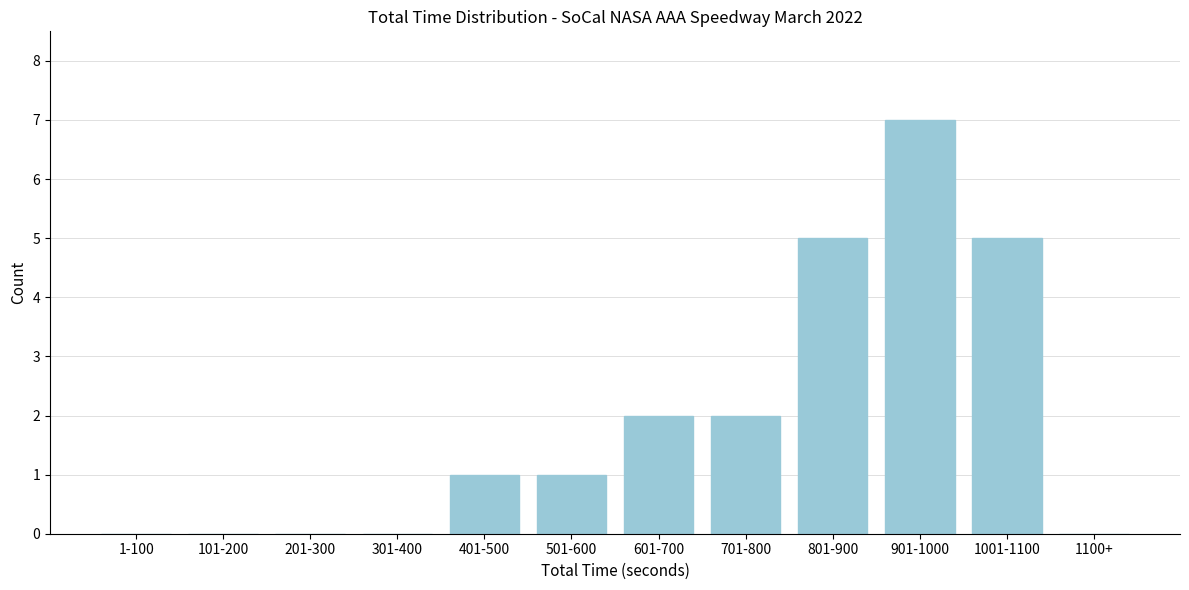

Reading left to right, extract all data points from this chart.

1-100=0	101-200=0	201-300=0	301-400=0	401-500=1	501-600=1	601-700=2	701-800=2	801-900=5	901-1000=7	1001-1100=5	1100+=0